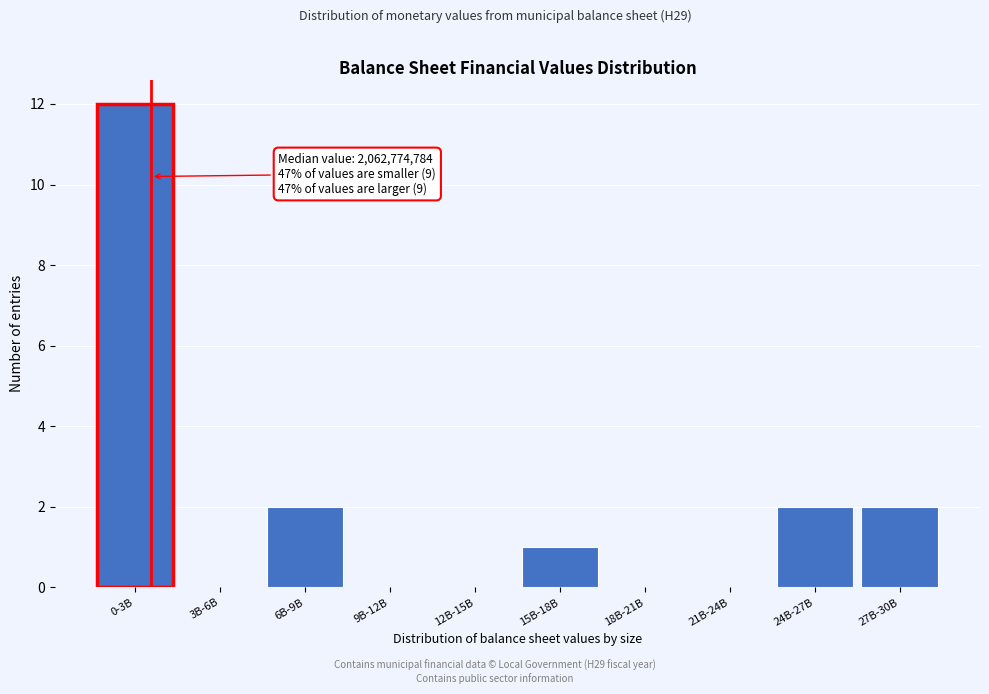

Reading left to right, transcribe all the data shown in this chart.

0-3B=12	3B-6B=0	6B-9B=2	9B-12B=0	12B-15B=0	15B-18B=1	18B-21B=0	21B-24B=0	24B-27B=2	27B-30B=2